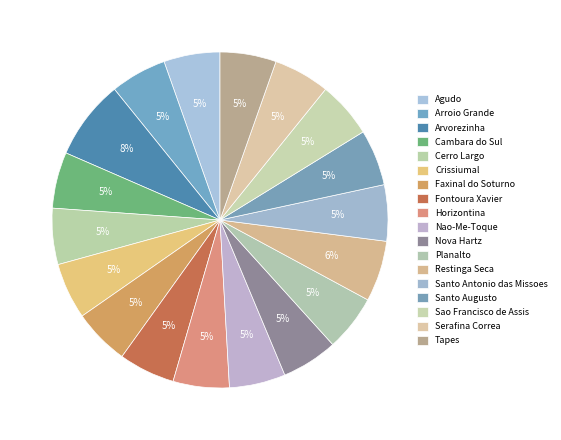

Which slice is the largest?

Arvorezinha